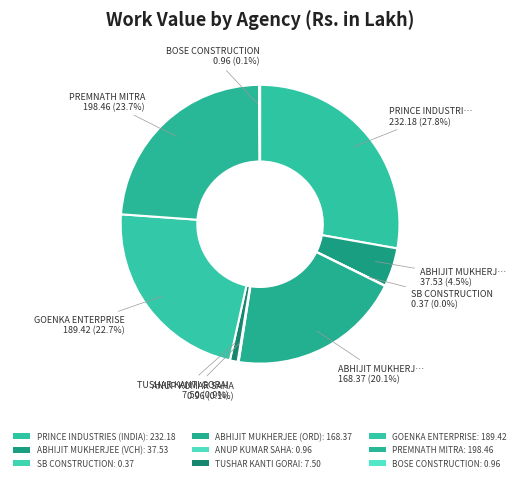

To the nearest percent, what percentage of the pie is PRINCE INDUSTRIES (INDIA)?

28%